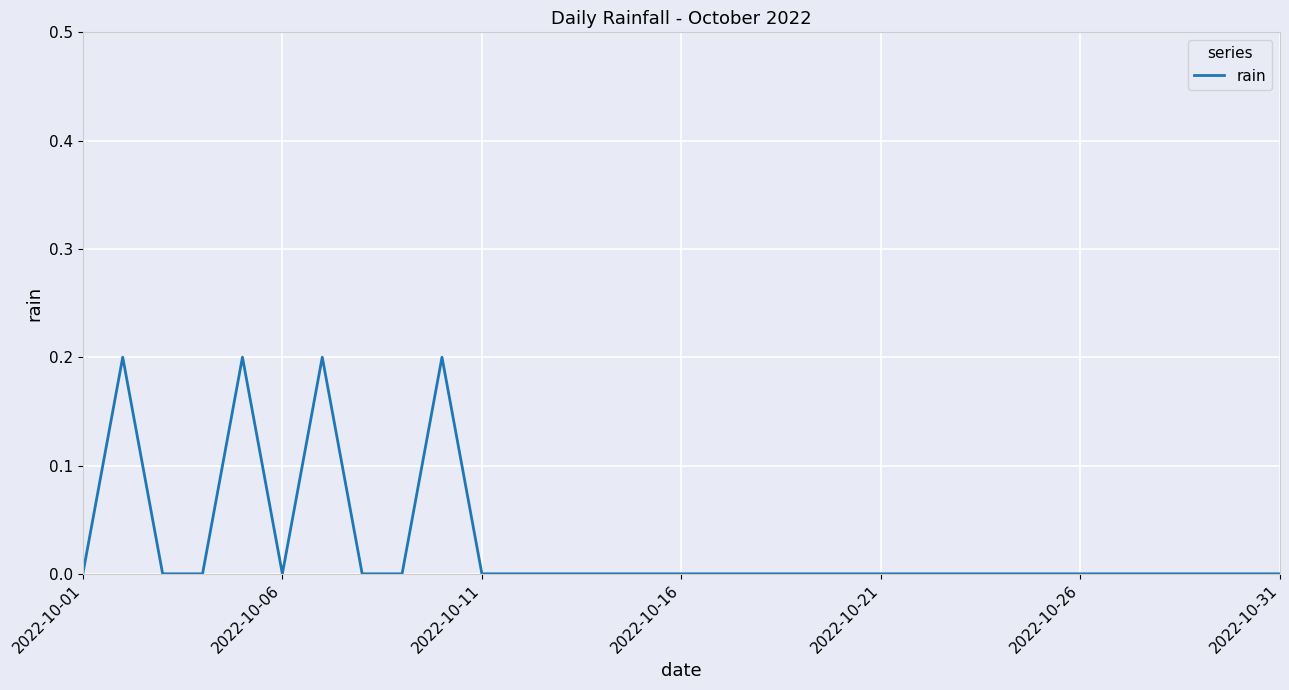

How many lines are shown in the chart?

1